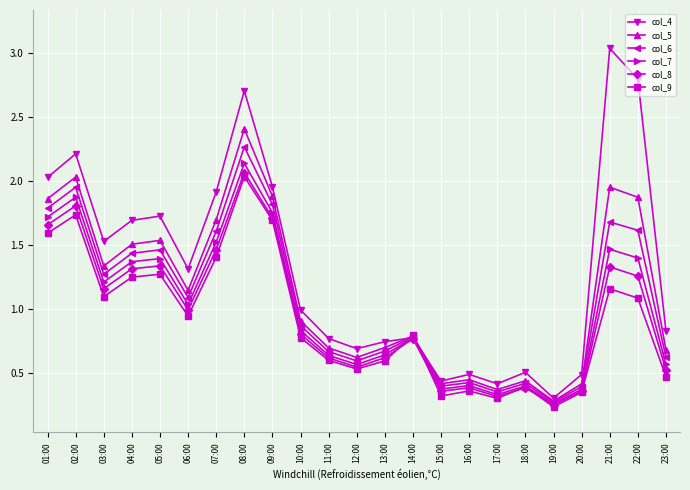

Is this an area chart (filled region under the line)?

No